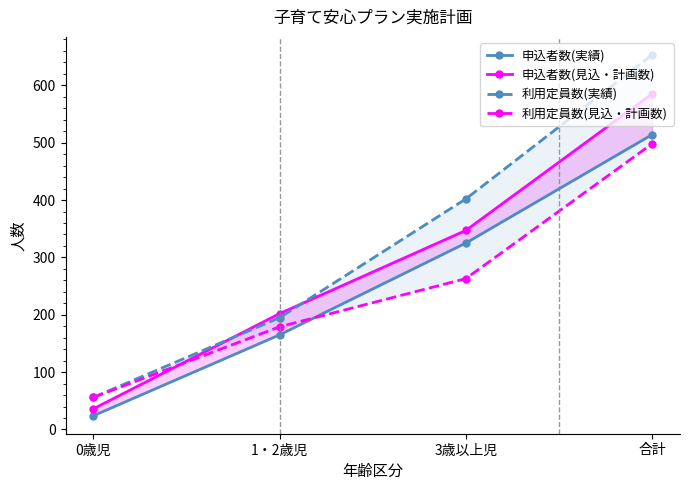

True or false: 利用定員数(実績) and 利用定員数(見込・計画数) intersect in this chart.

False